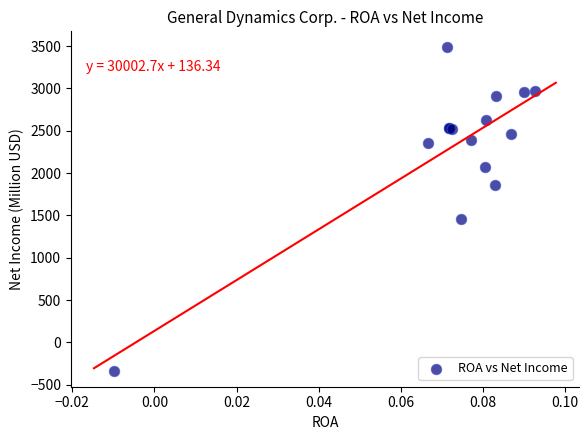

What Y value in the scatter plot is closest to 1576?

1461